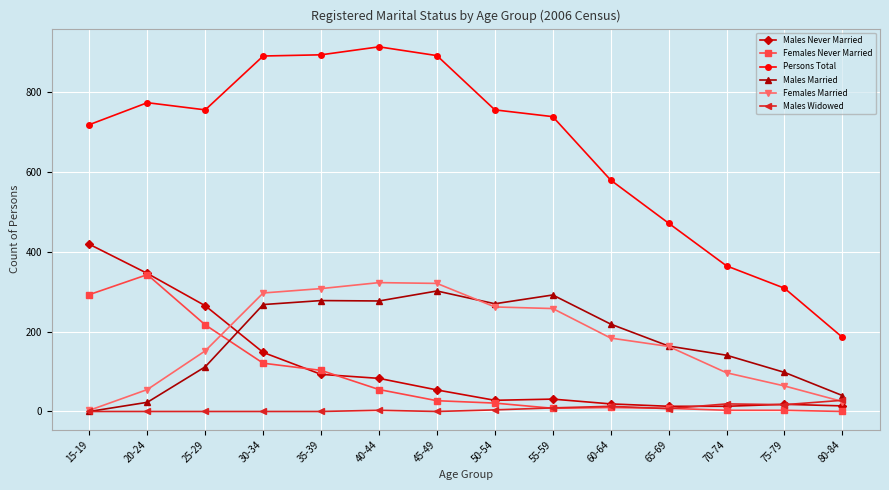

What is the difference between the highest and lowest values at 65-69?

465